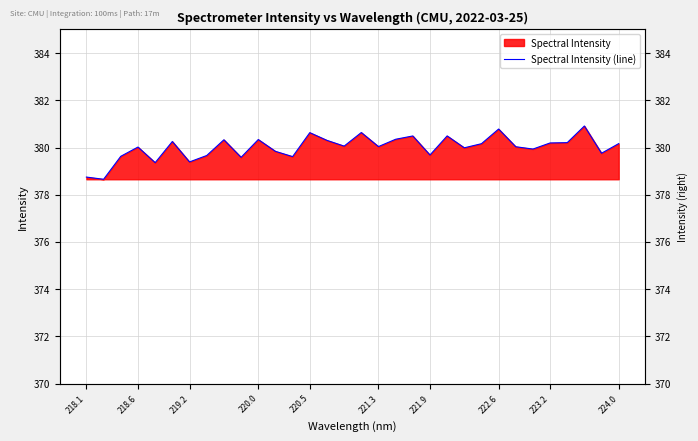

At which label is the value closest to 379?

218.1